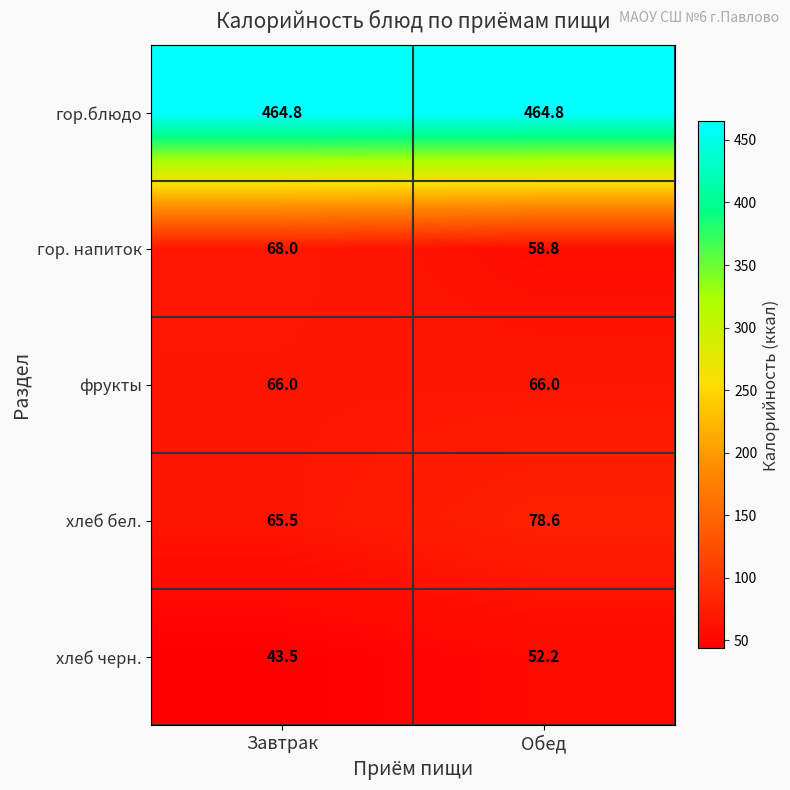

Reading left to right, what are all the values shown in this chart?

гор.блюдо: Завтрак=464.8	Обед=464.8
гор. напиток: Завтрак=68.0	Обед=58.8
фрукты: Завтрак=66.0	Обед=66.0
хлеб бел.: Завтрак=65.5	Обед=78.6
хлеб черн.: Завтрак=43.5	Обед=52.2